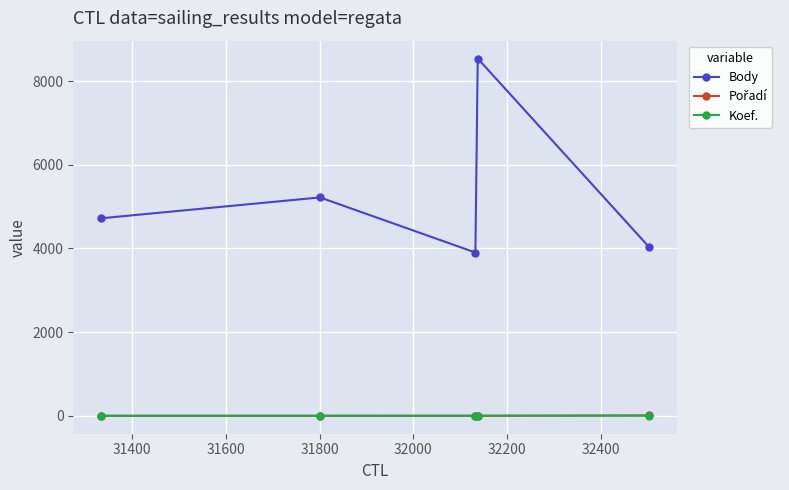

Which series has the largest range (max minus min)?

Body